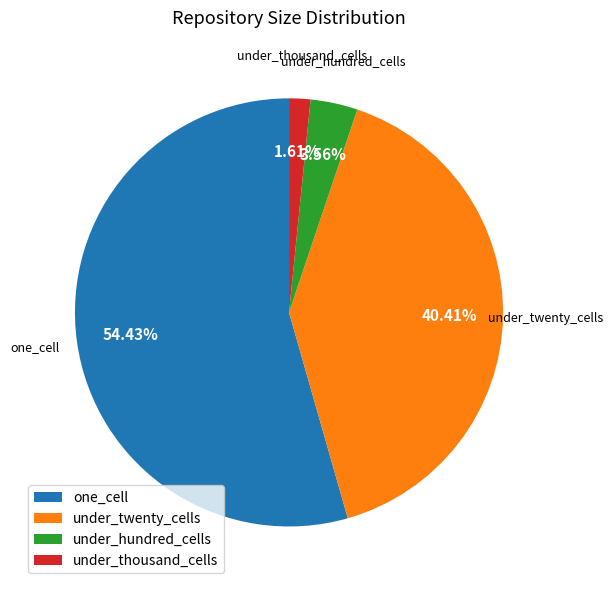

Combined, do one_cell and under_twenty_cells account for over 50%?

Yes